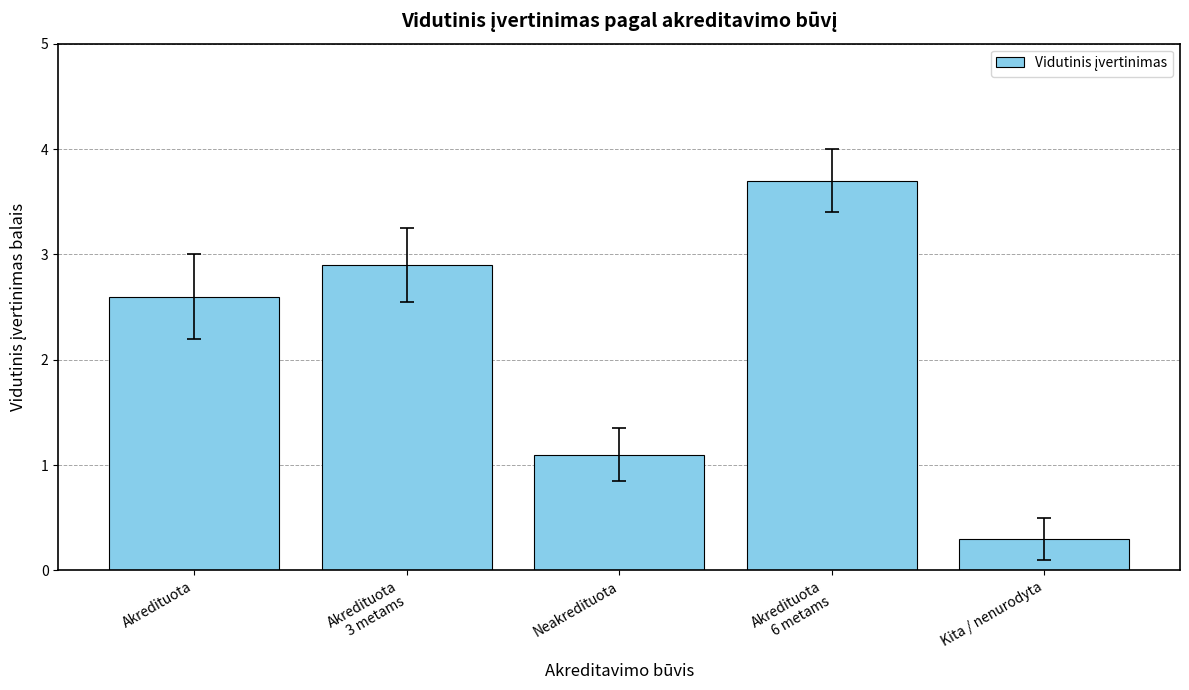

What is the difference between the maximum and minimum values?

3.4